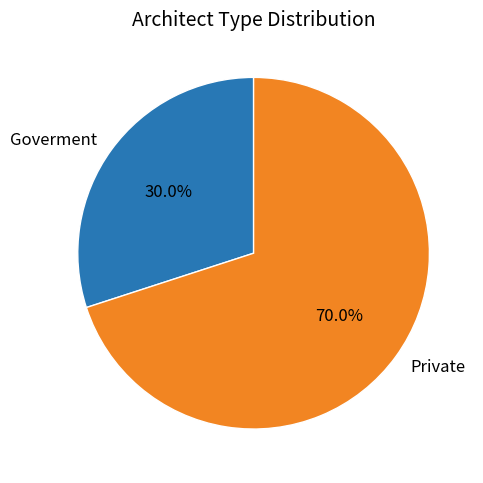

Is there a majority slice in this chart?

Yes